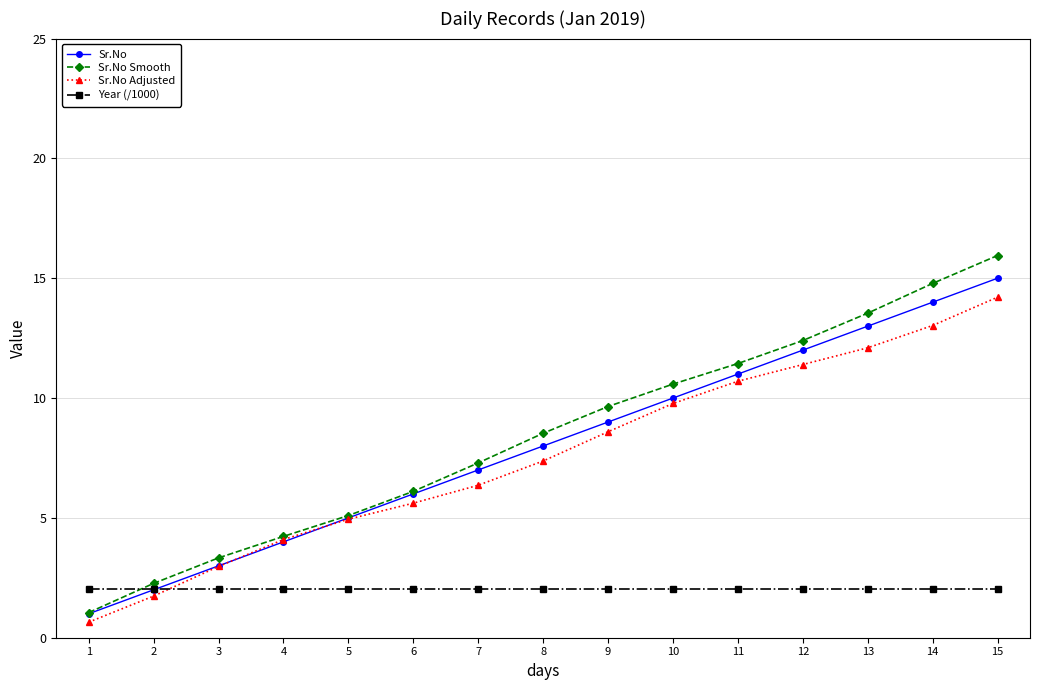

List the labels in order of Sr.No value, largest first.

15, 14, 13, 12, 11, 10, 9, 8, 7, 6, 5, 4, 3, 2, 1